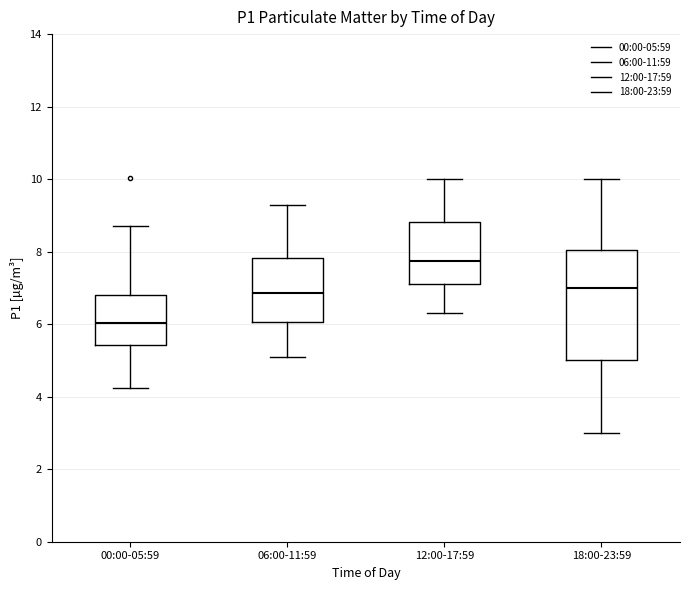

Which box's median line is the lowest?

00:00-05:59